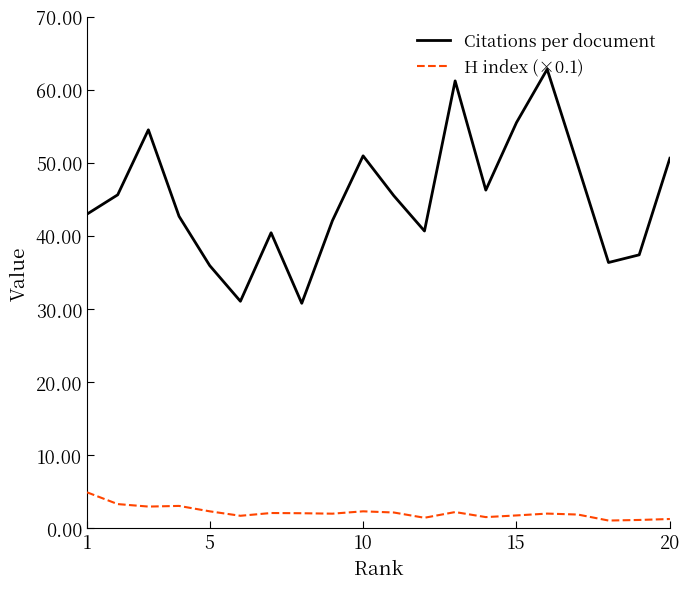

What is the minimum value for H index (×0.1)?

1.1